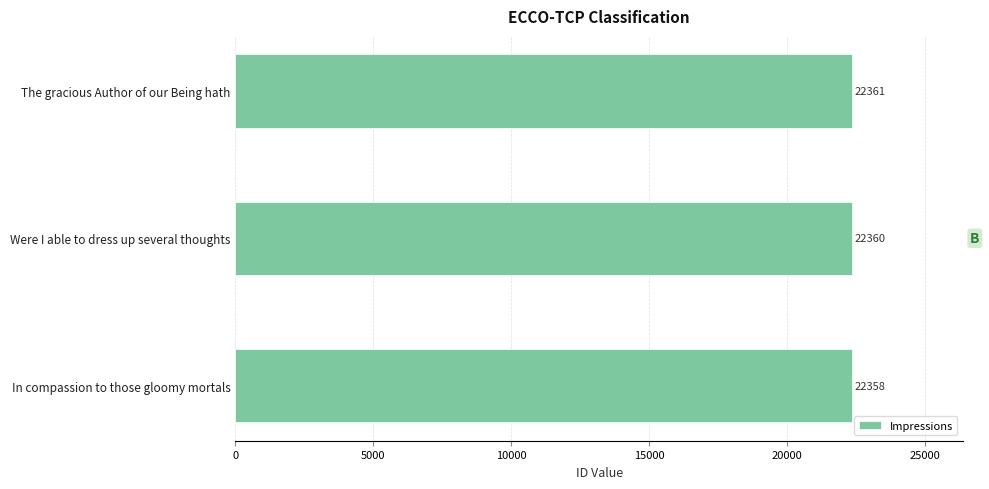

Which category has the highest value across all series?

The gracious Author of our Being hath